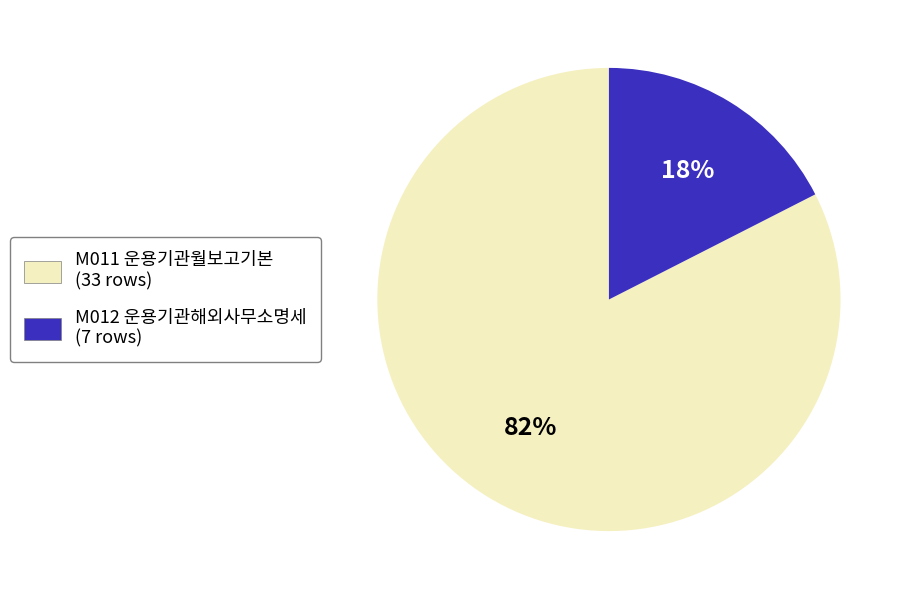

What percentage is the M011 slice, to the nearest percent?

82%